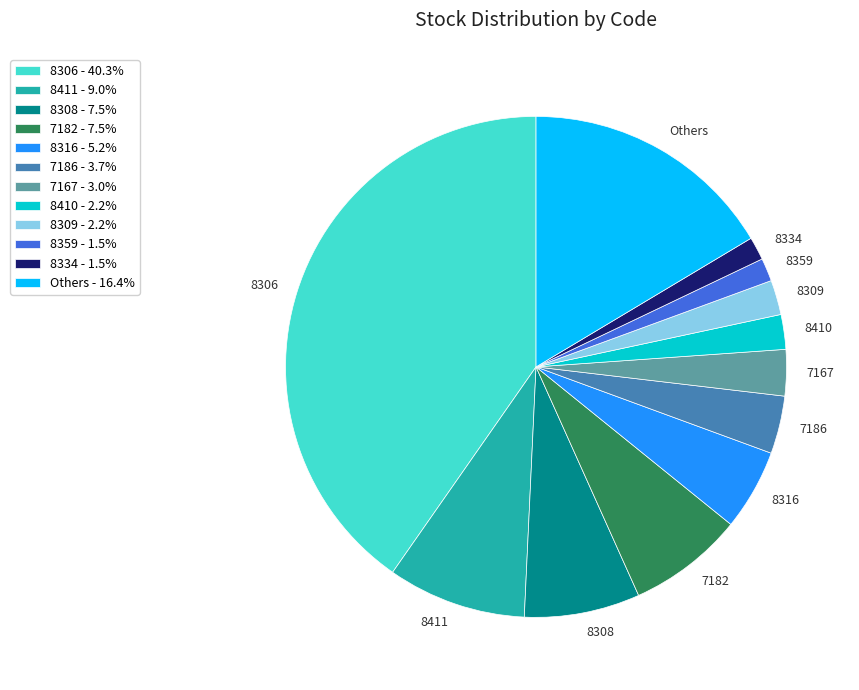

What is the ratio of the value at Others to the value at 8306?

0.4